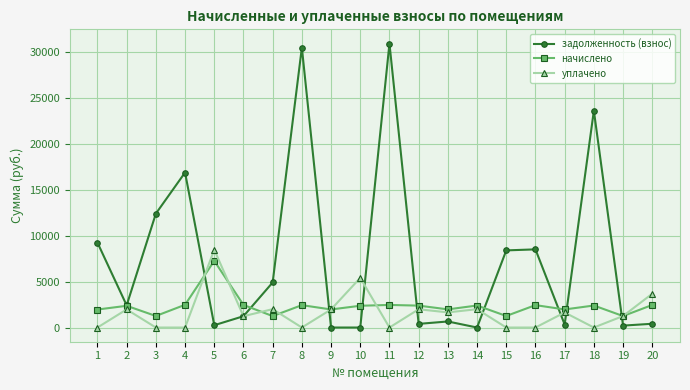

Where is the first local maximum for задолженность (взнос)?

4